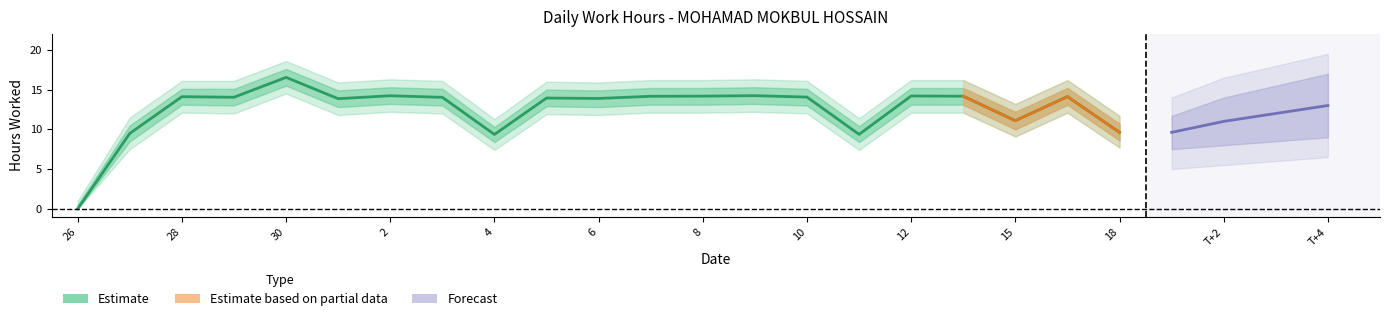

What is the label of the 20th point from the left?

16